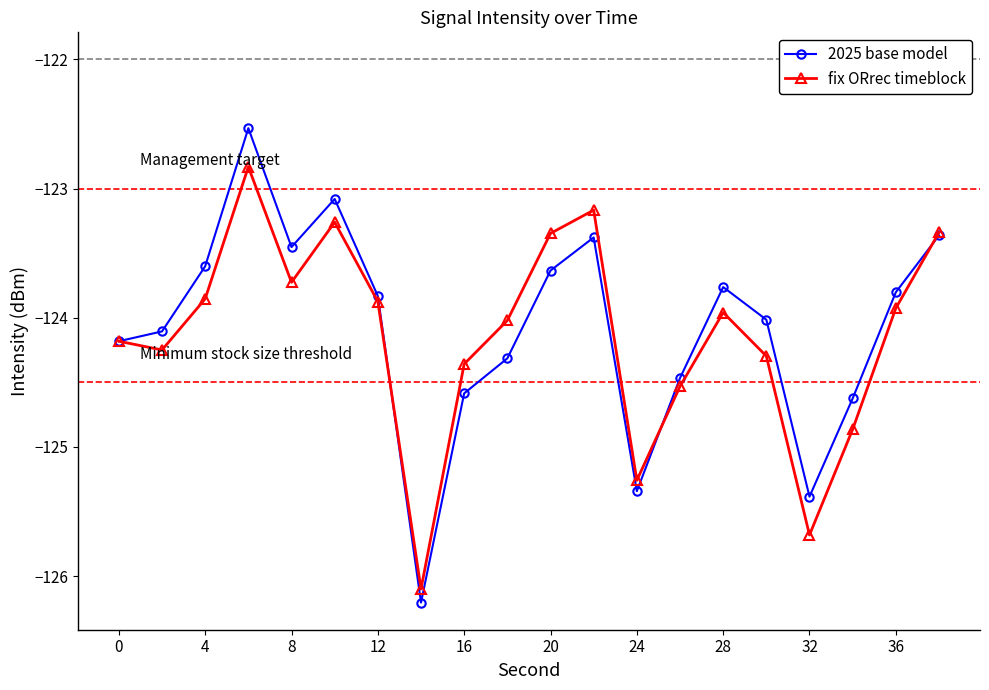

What is the value of the fix ORrec timeblock point at the 12th from the left?

-123.2